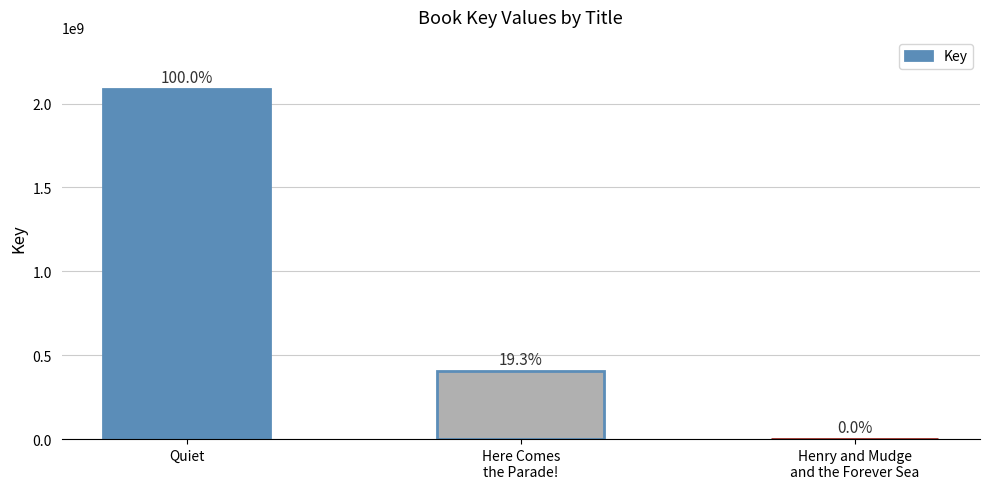

How many data points are less than 402806874?

1